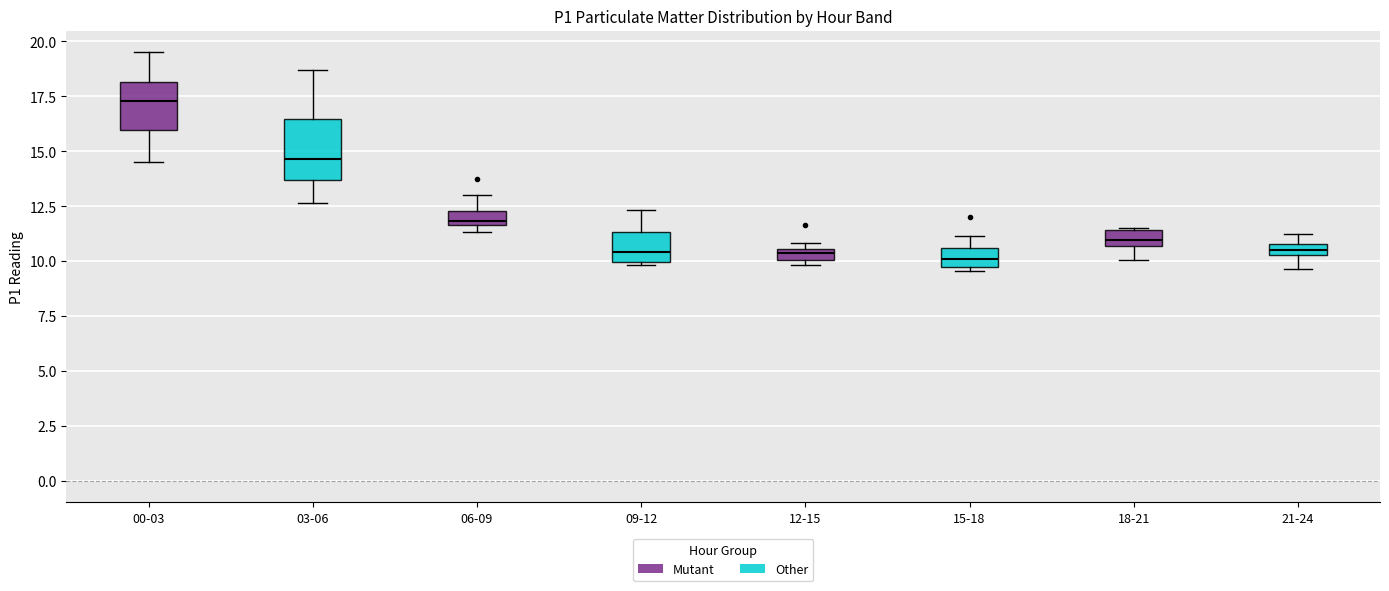

Which box is the tallest, from its lower edge to its upper edge?

03-06